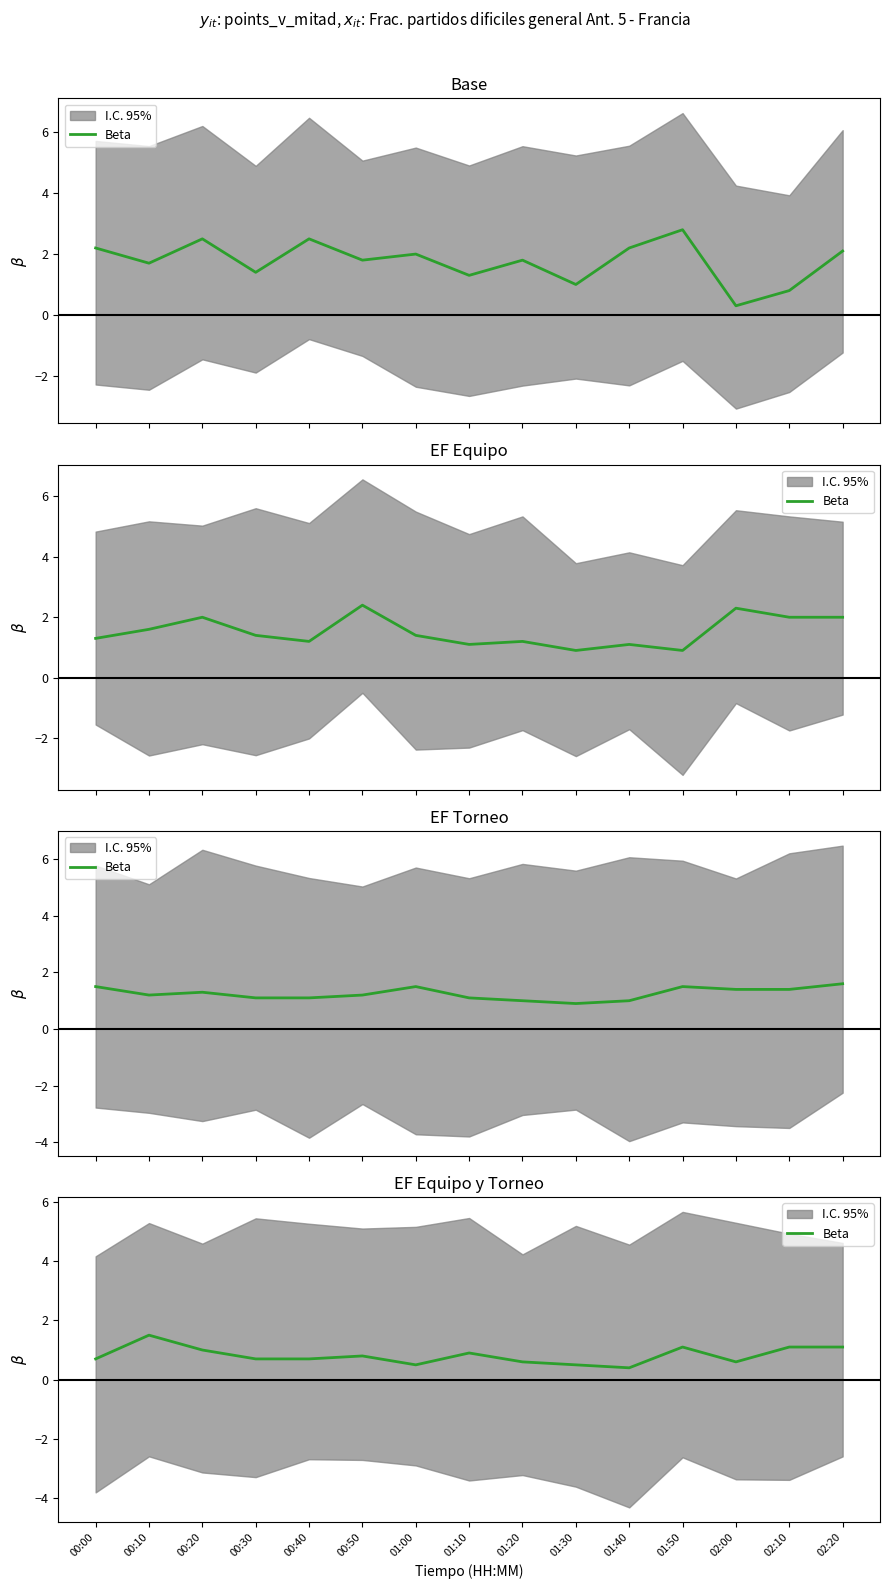

Which has a higher value, 00:50 or 00:20?

00:20